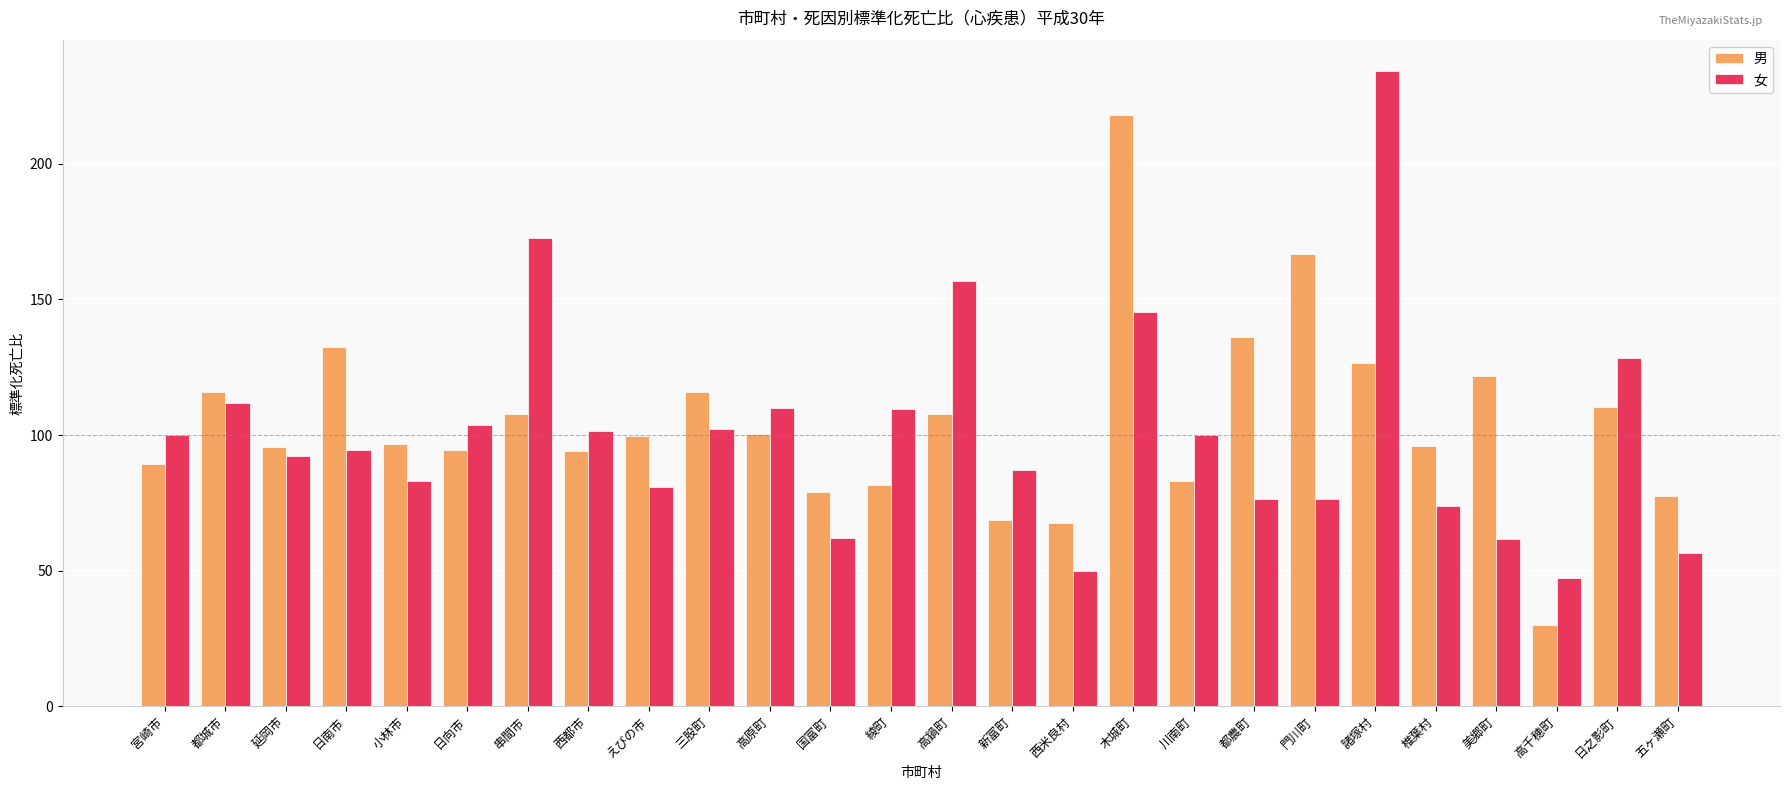

How many bars are there in each group?

2